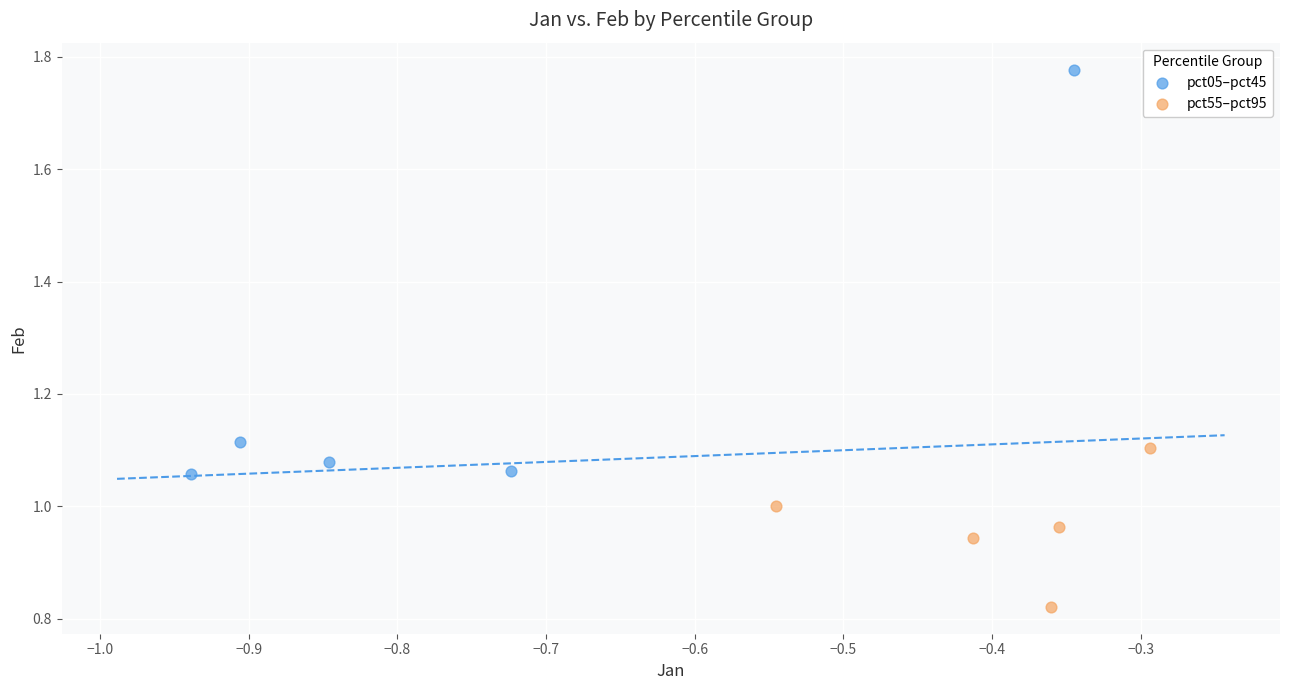

What are all the series names shown in the legend?

pct05–pct45, pct55–pct95